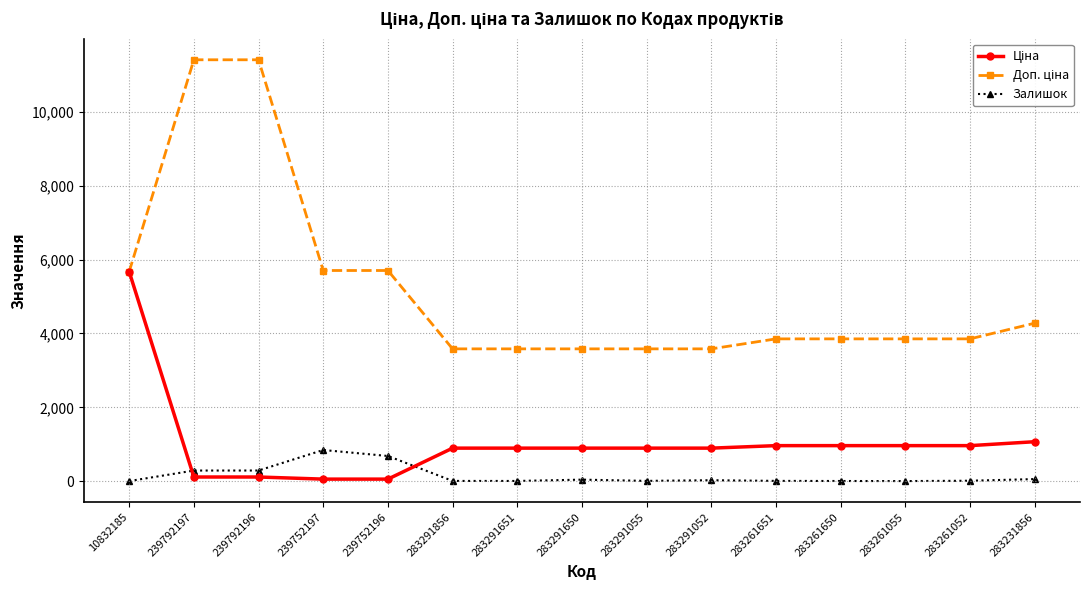

True or false: Залишок has a value of 43.0 at 283291650.

True